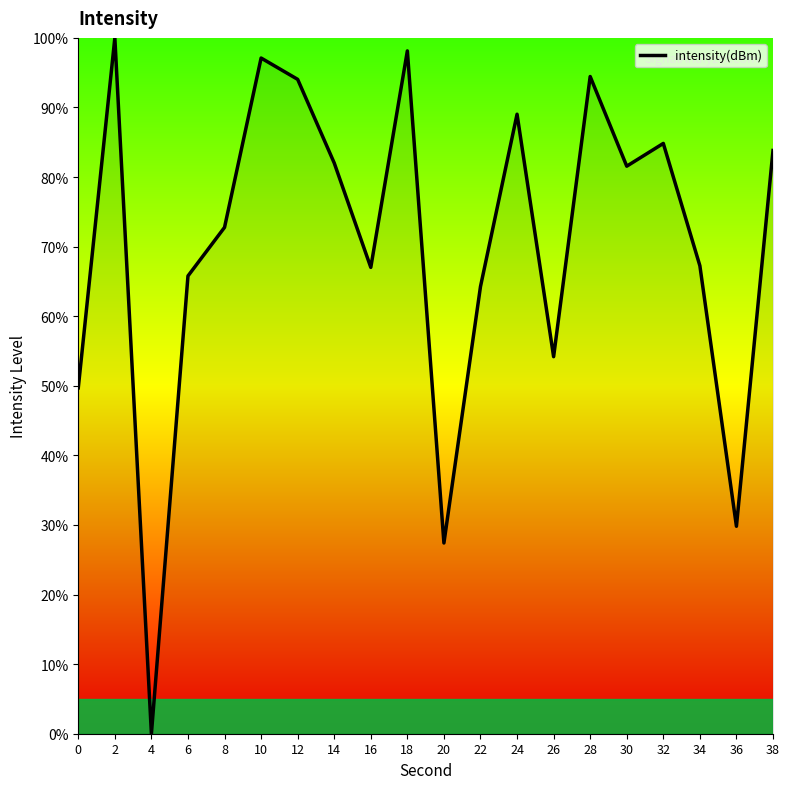

True or false: the data shows 37.7 at 8.

False